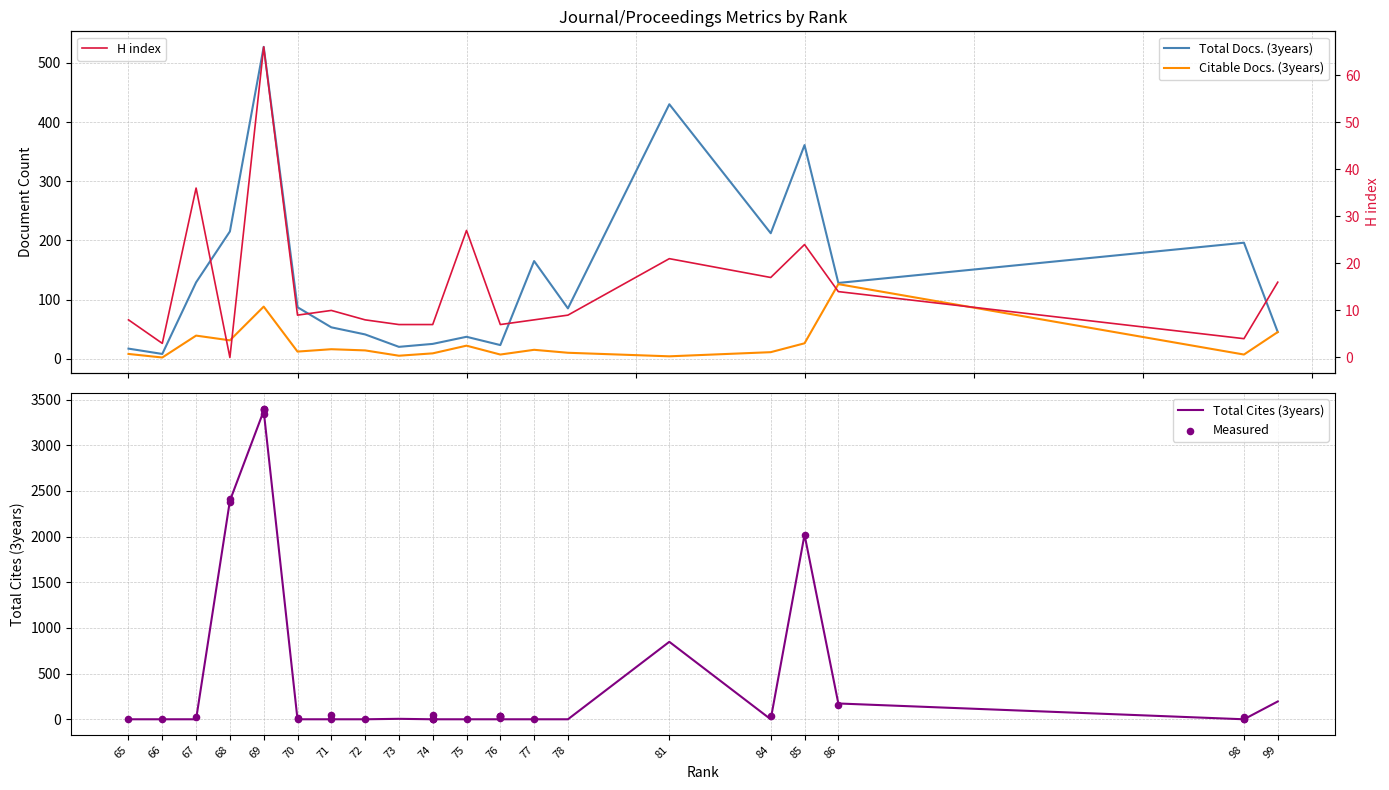

At which category is the sum across all series the highest?

69